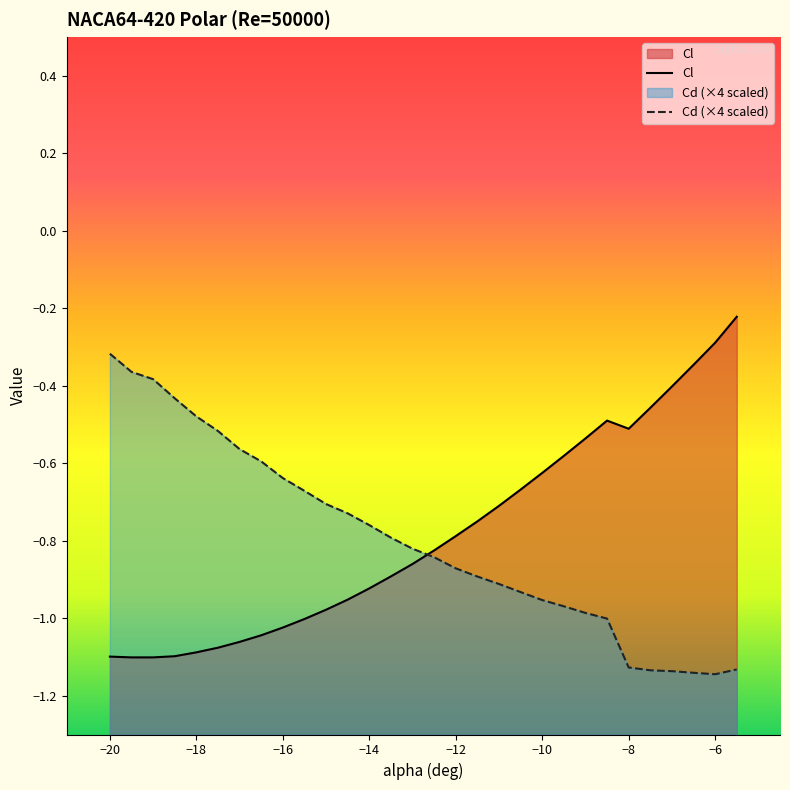

What is the average value of the Cd series?

-0.8